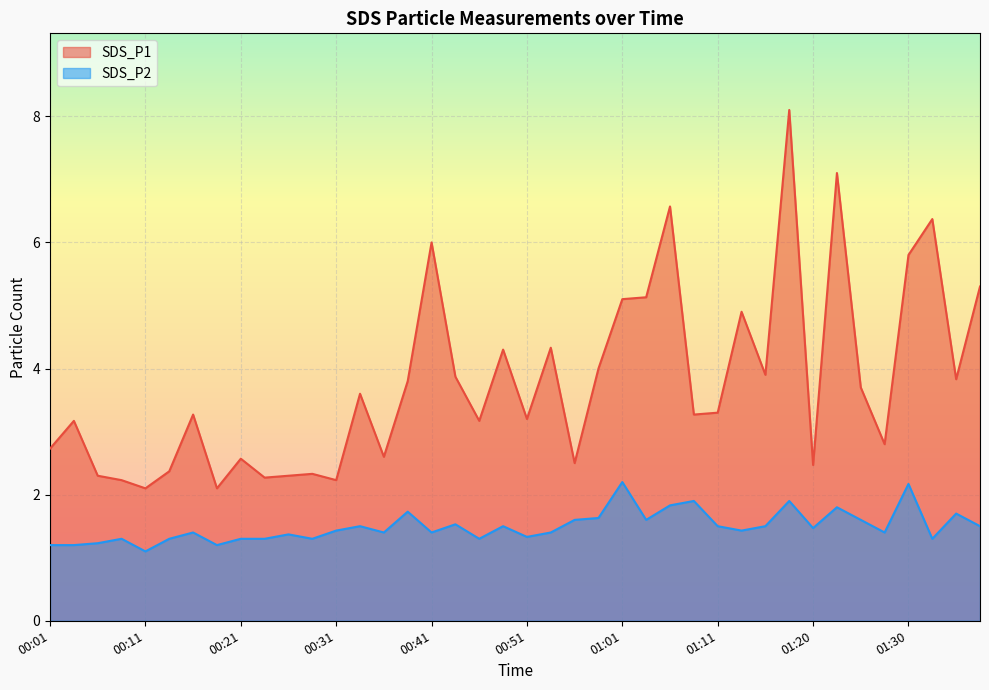

The value of SDS_P1 at 00:01 is 4.0. True or false?

False